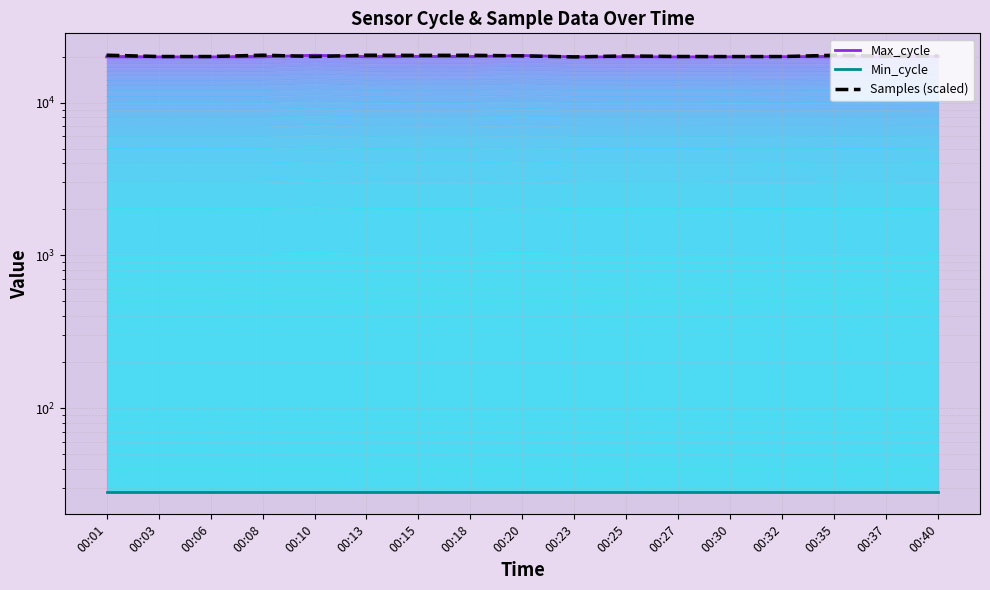

True or false: Min_cycle and Samples (scaled) intersect in this chart.

False